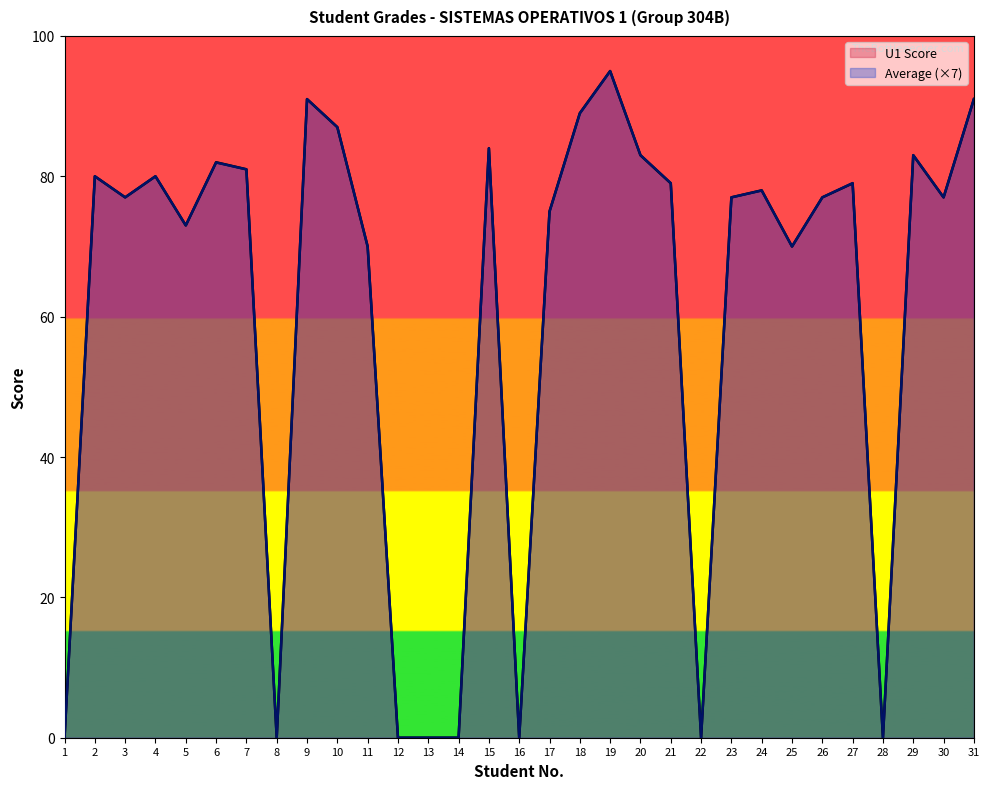

At which category does Average reach its first local valley?

3